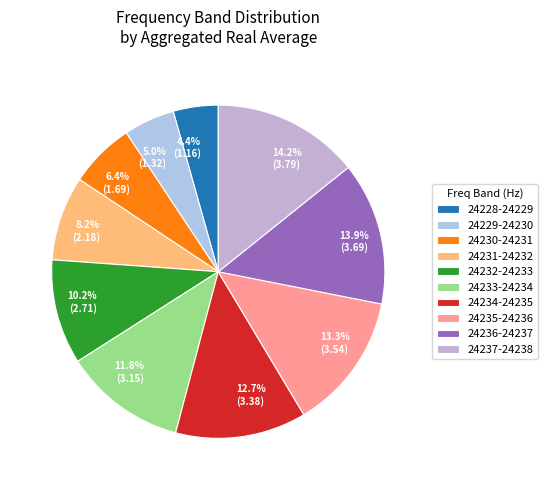

Do 5.0% (1.32) and 14.2% (3.79) together represent more than half of the pie?

No